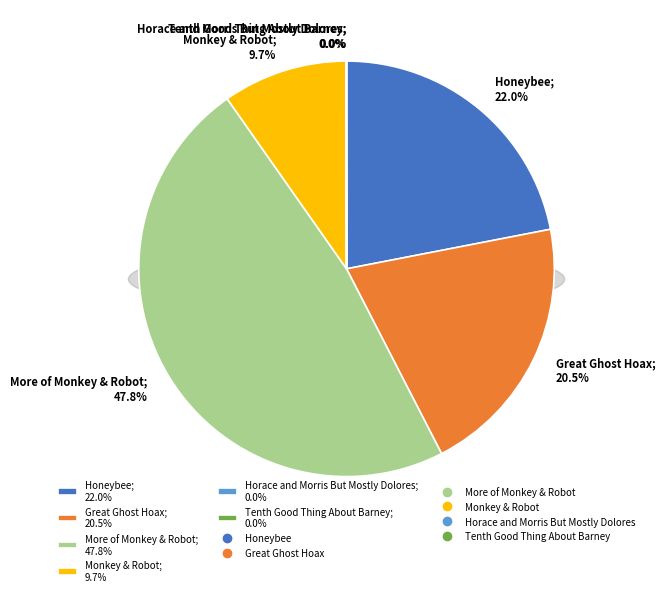

Does Honeybee represent more than half of the total?

No